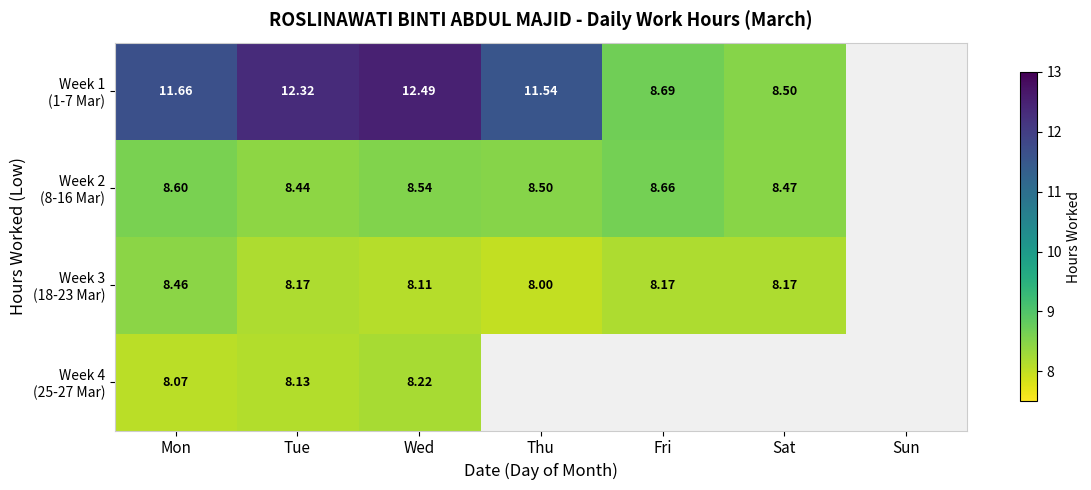

Which series has the widest spread of values?

Week 1 (1-7 Mar)